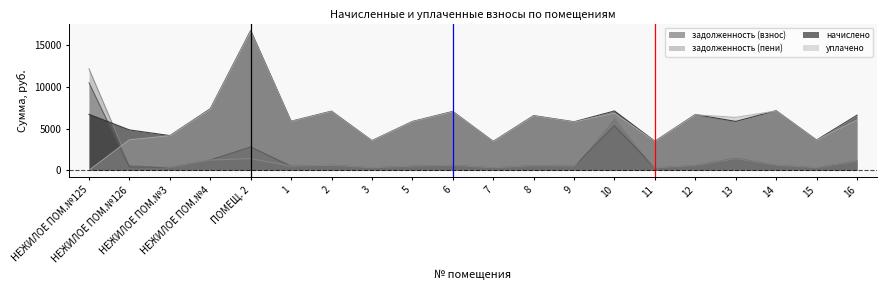

Reading left to right, list all the values displayed in this chart.

задолженность (взнос): 10509.7	404.3	347.3	1231.8	2799.6	491.0	591.8	297.0	488.4	589.2	289.4	547.4	485.1	5346.6	290.7	558.4	1436.4	597.1	302.7	1104.1
задолженность (пени): 12189.4	808.5	347.3	1231.8	1399.8	491.0	592.0	297.0	488.4	589.2	289.4	547.4	486.1	6428.8	290.7	558.4	1404.6	597.1	302.7	1104.1
начислено: 6718.9	4851.2	4168.0	7390.8	16797.4	5892.1	7103.9	3564.5	5861.4	7070.8	3473.4	6568.6	5828.4	7128.8	3488.2	6700.7	5872.8	7165.3	3632.8	6624.4
уплачено: 0.0	3661.9	4147.8	7319.4	16716.2	5863.7	7069.6	3547.3	5833.1	7036.6	3456.6	6536.8	5799.8	6856.0	3471.3	6668.3	6353.1	7130.7	3615.2	6040.3